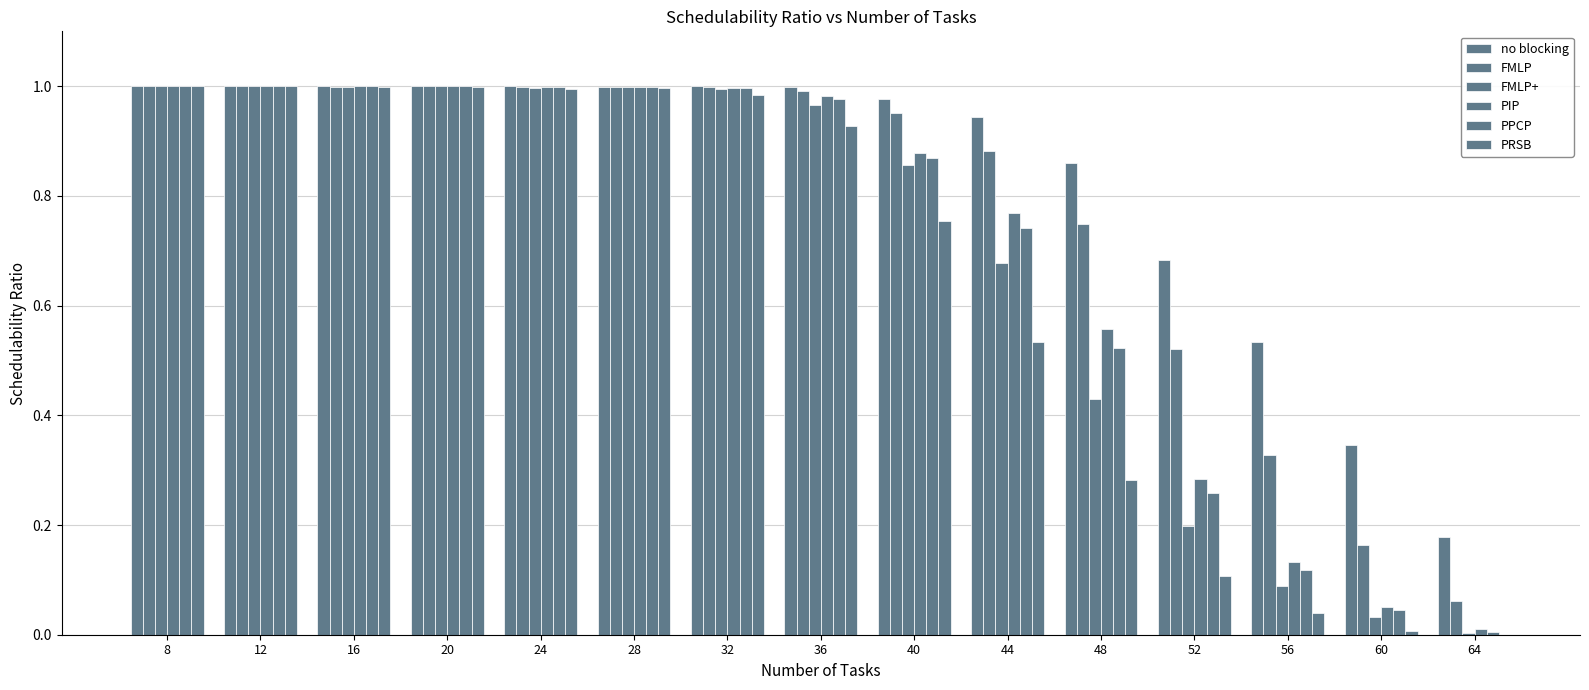

True or false: PIP has a value of 0.8 at 48.

False